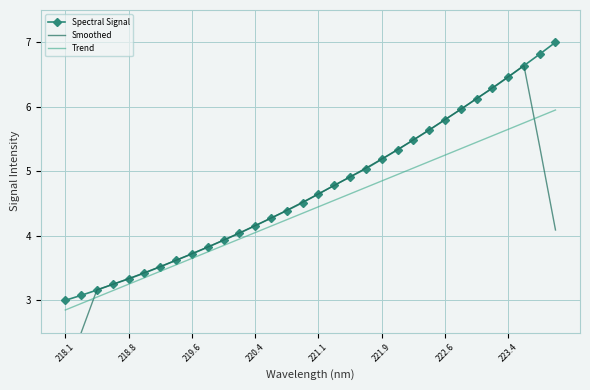

Rank the series by their average value, from highest to lowest.

Spectral Signal, Smoothed, Trend